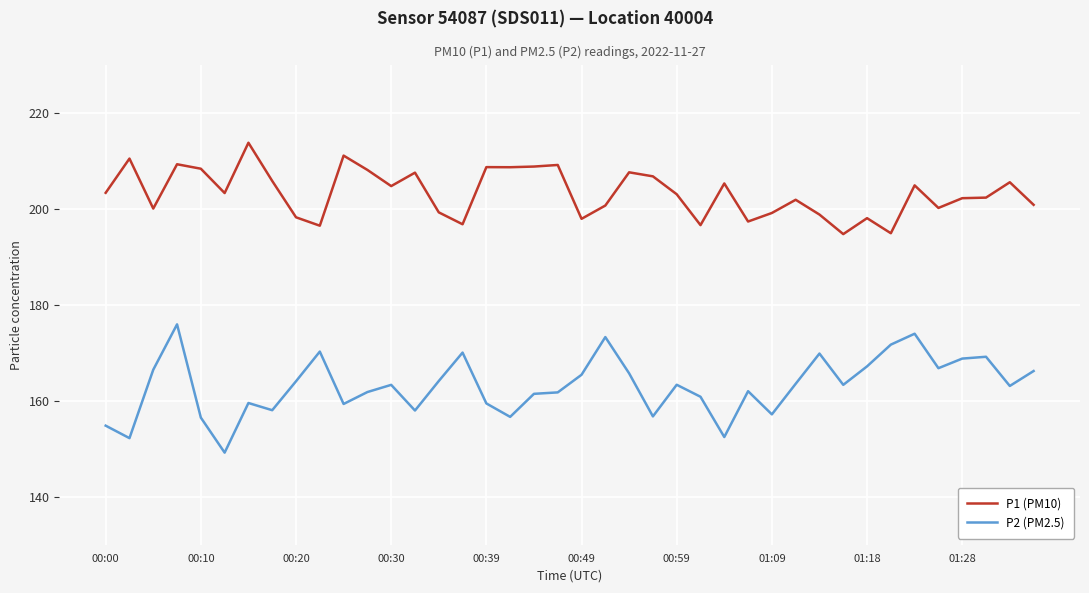

What is the greatest value displayed?

213.7